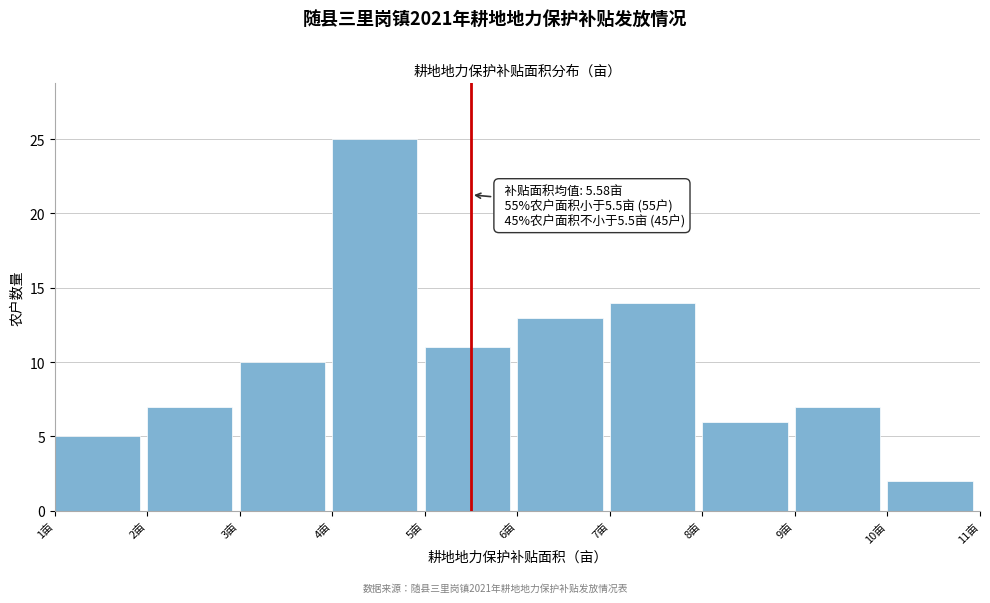

Which range on the x-axis has the tallest bar?

4 to 5